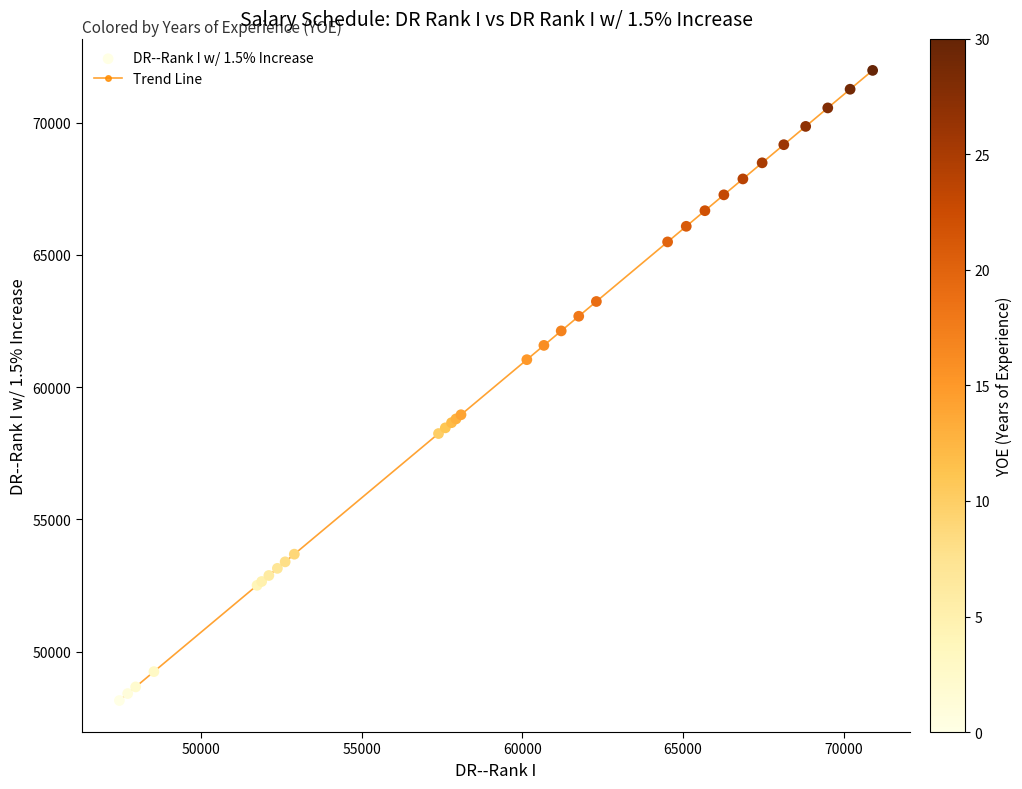

What is the value of the 12th point from the left?

58462.8